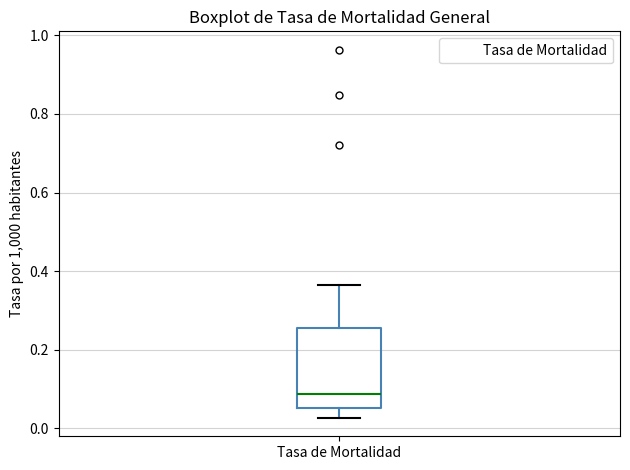

Read this box plot against the y-axis: the position of the median line, the range covered by the box, and the ends of both whiskers. The values are not printed on the chart, so give them approximately, as read against the axis.

median 0.08, box 0.06 to 0.26, whiskers 0.02 to 0.36